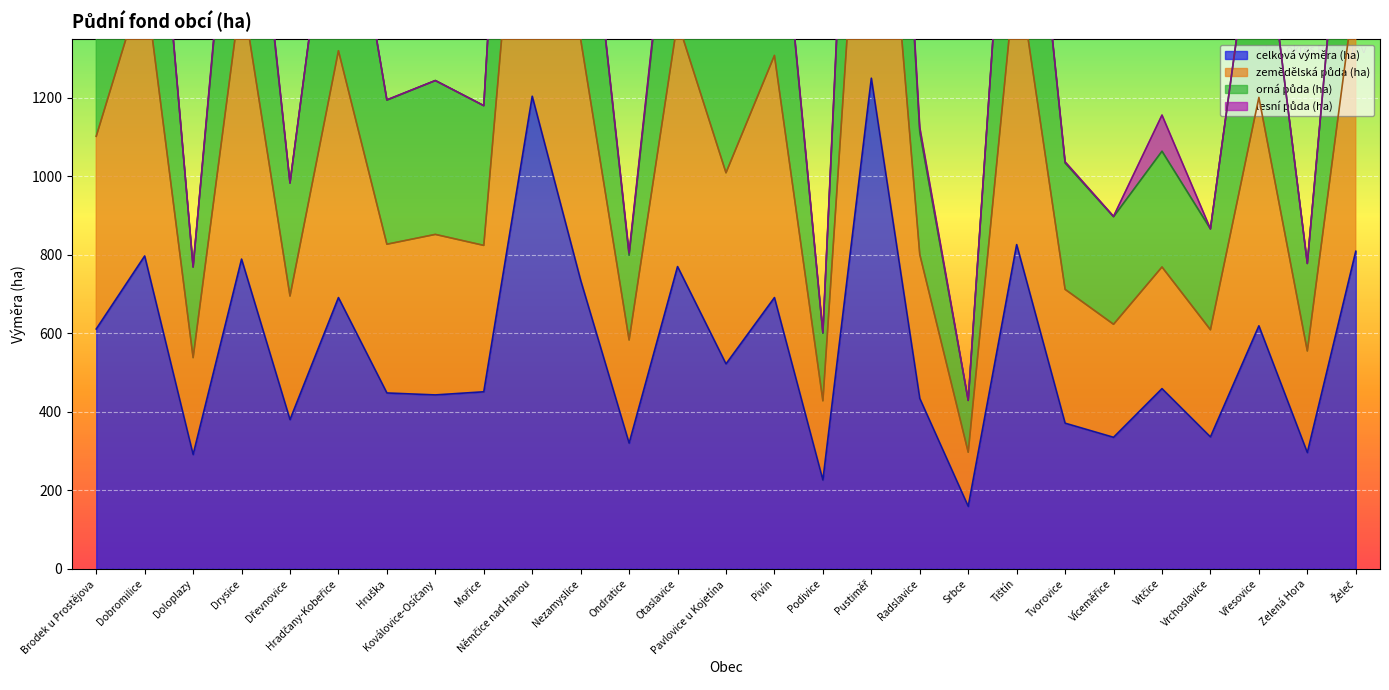

Rank the categories by celková výměra (ha) value from lowest to highest.

Srbce, Podivice, Doloplazy, Zelená Hora, Ondratice, Víceměřice, Vrchoslavice, Tvorovice, Dřevnovice, Radslavice, Koválovice-Osíčany, Hruška, Mořice, Vitčice, Pavlovice u Kojetína, Brodek u Prostějova, Vřesovice, Hradčany-Kobeřice, Pivín, Nezamyslice, Otaslavice, Drysice, Dobromilice, Želeč, Tištín, Němčice nad Hanou, Pustiměř